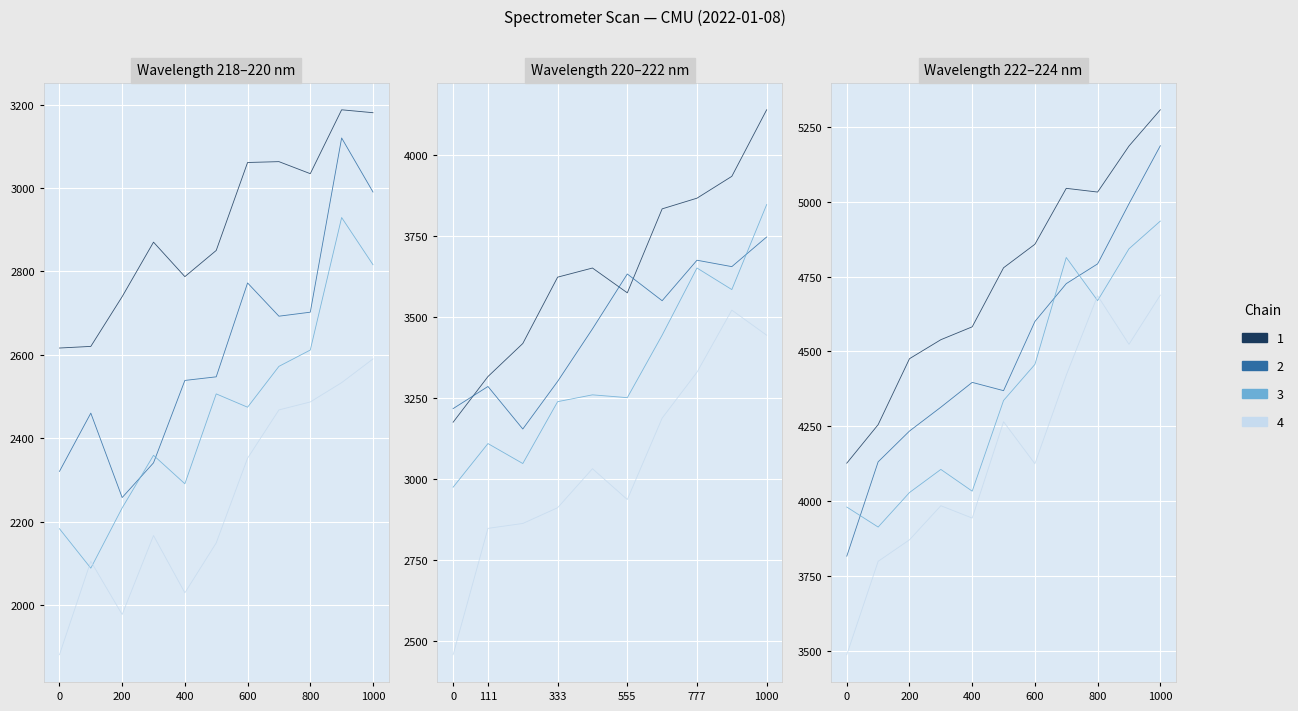

The value at 20 is 7136.3. True or false?

False